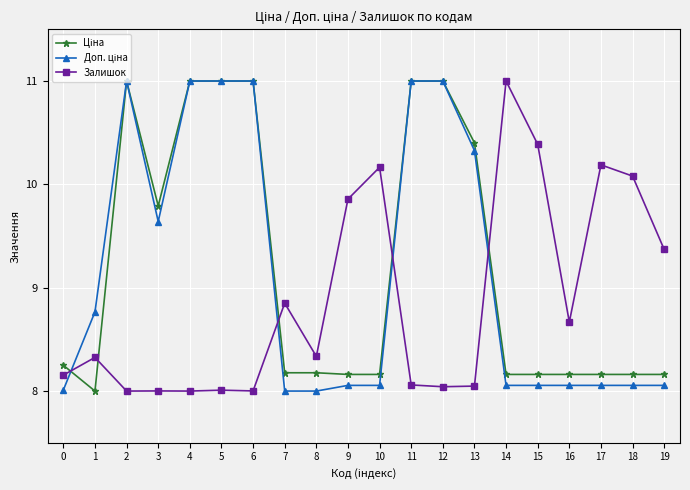

How many lines are shown in the chart?

3